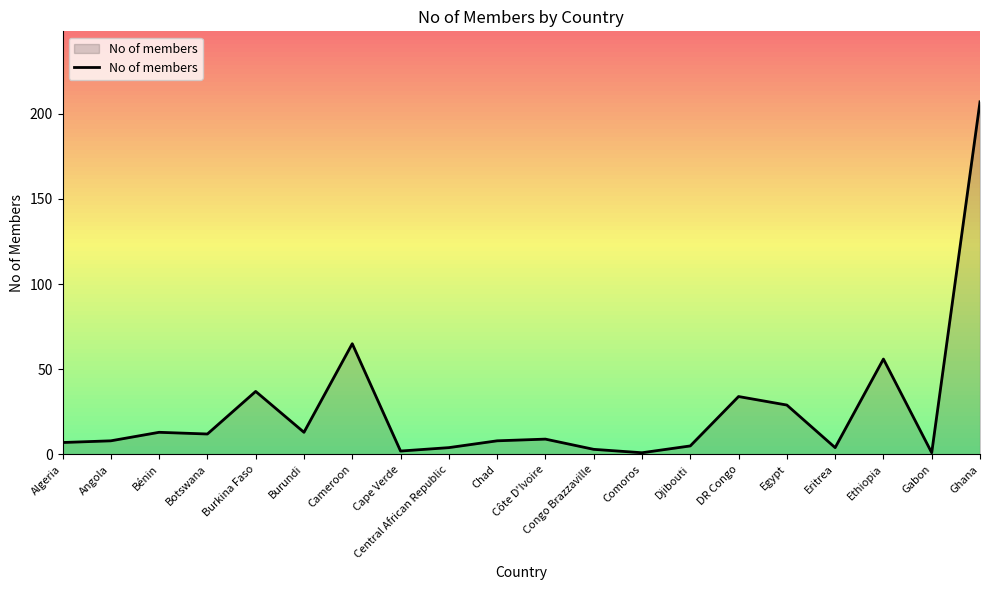

What is the difference between the maximum and minimum values?

206